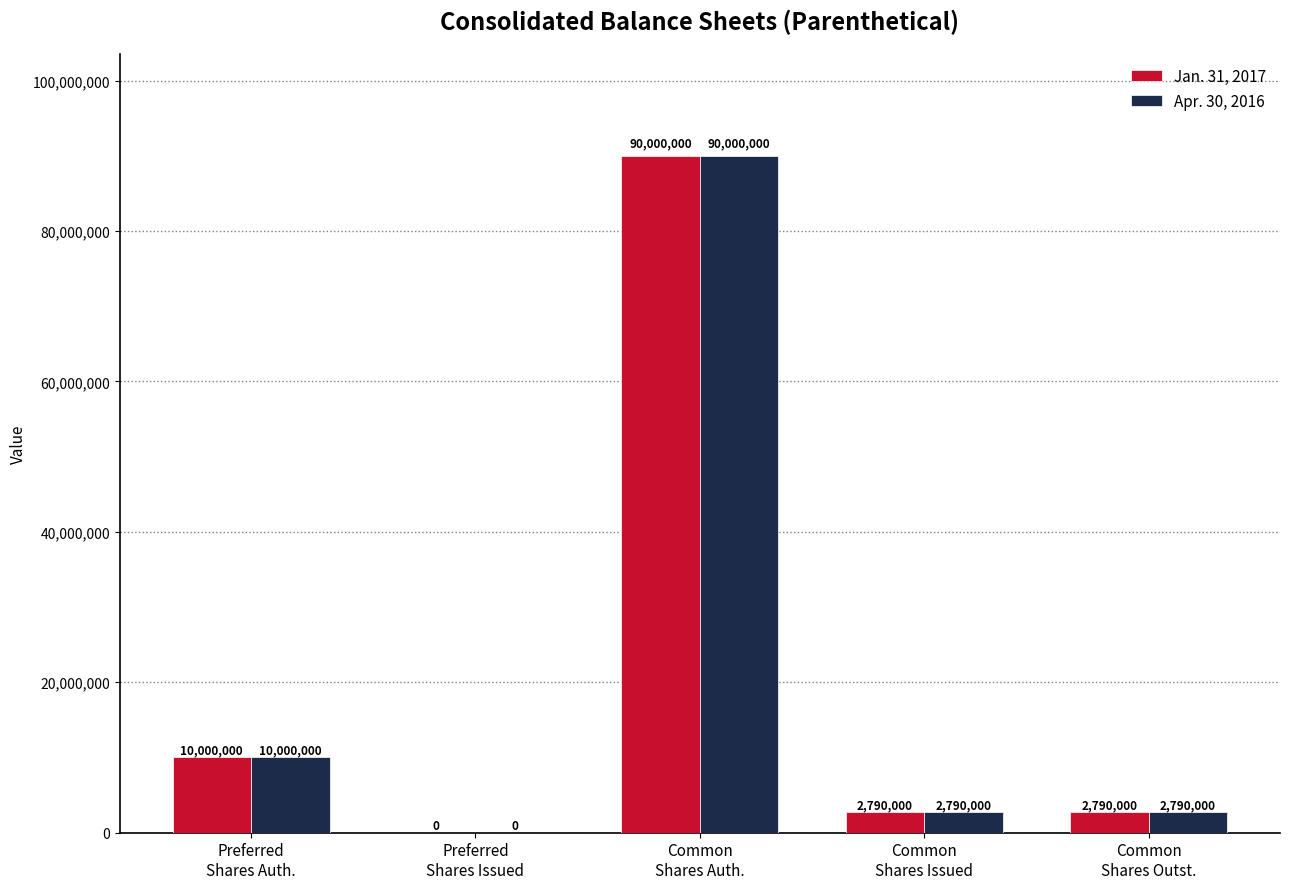

Which category has the highest value in the Apr. 30, 2016 series?

Common
Shares Auth.